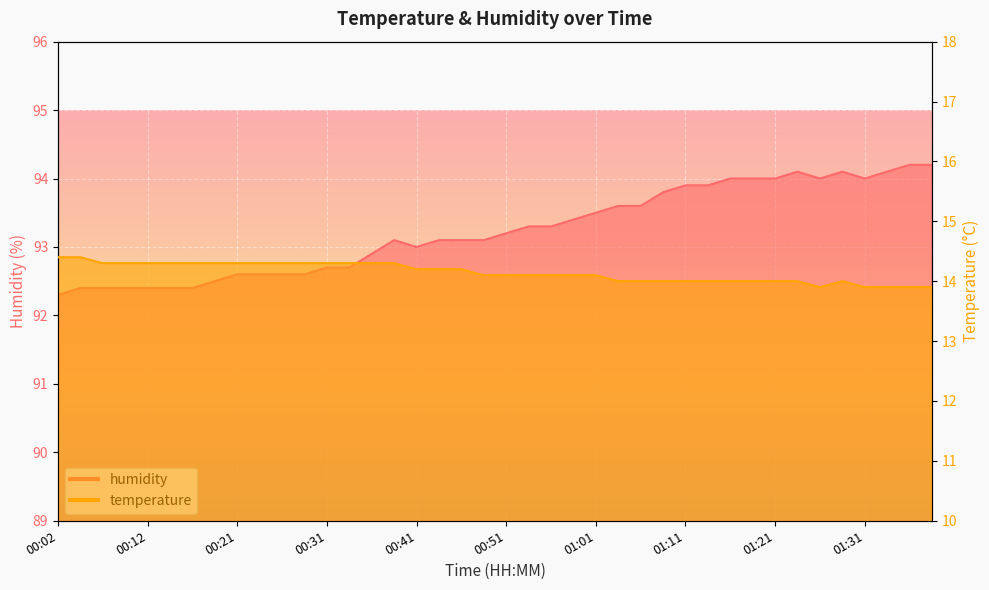

How many data points in humidity are above 93?

24